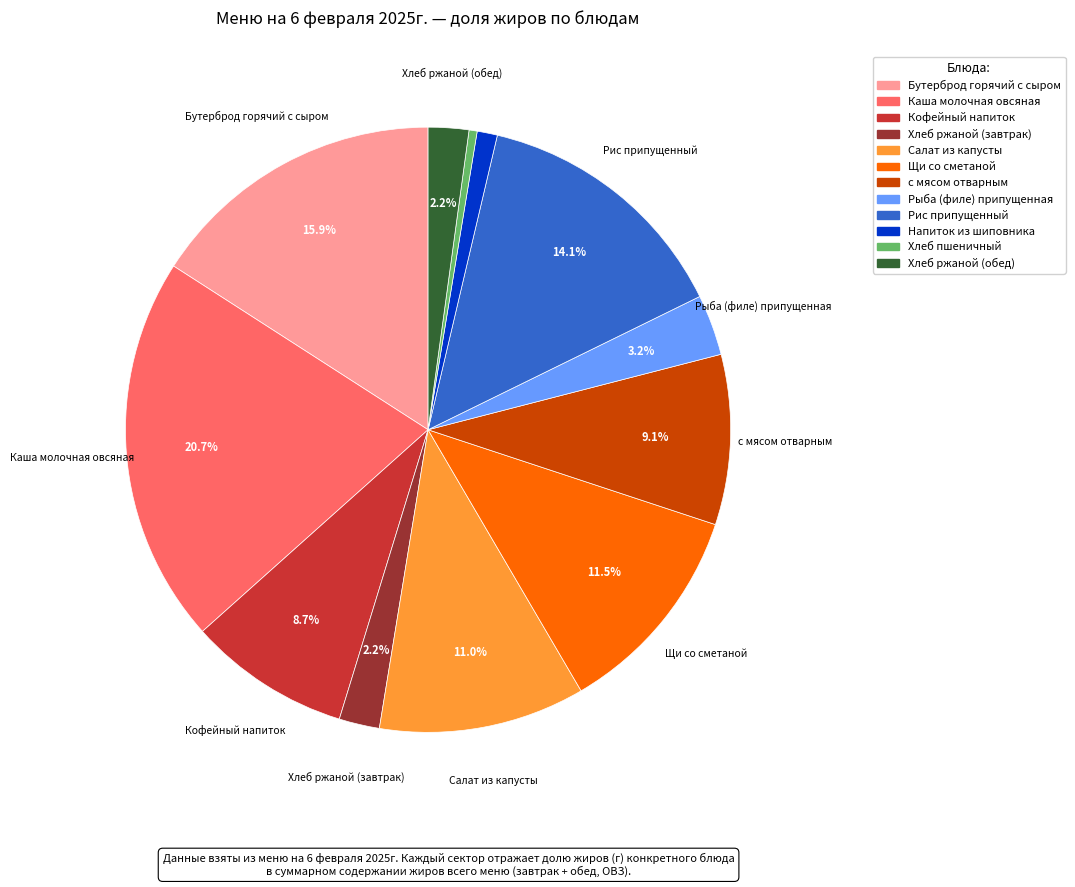

What portion of the pie excludes Бутерброд горячий с сыром?

84.1%